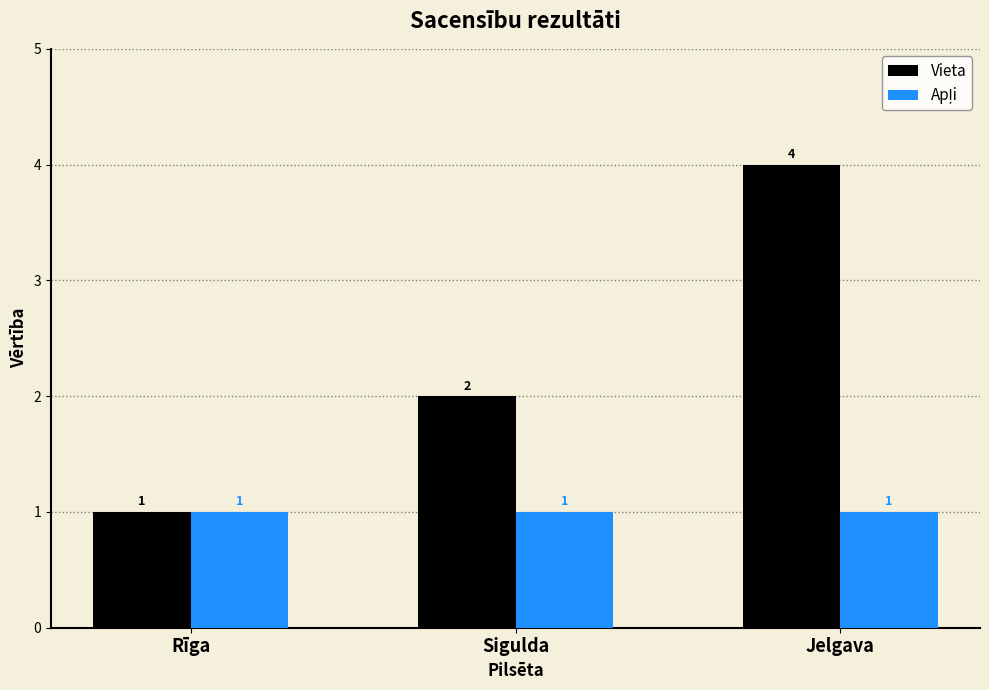

Between Sigulda and Jelgava, which series saw the biggest shift?

Vieta